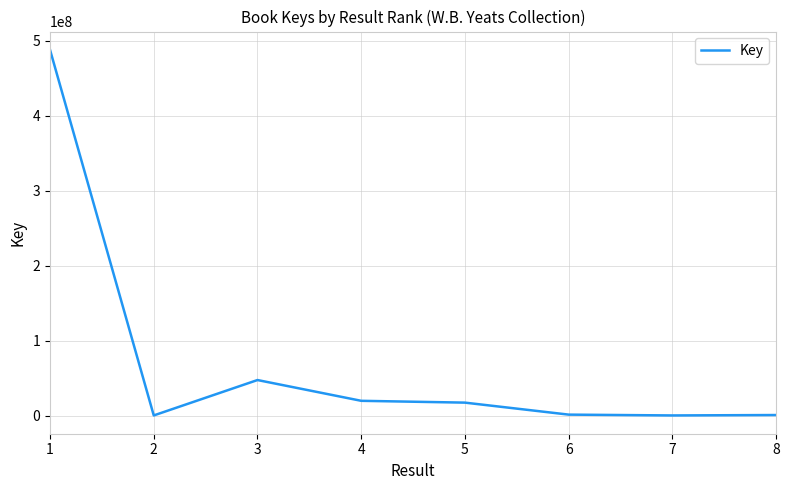

What is the difference between the maximum and minimum values?

488044108